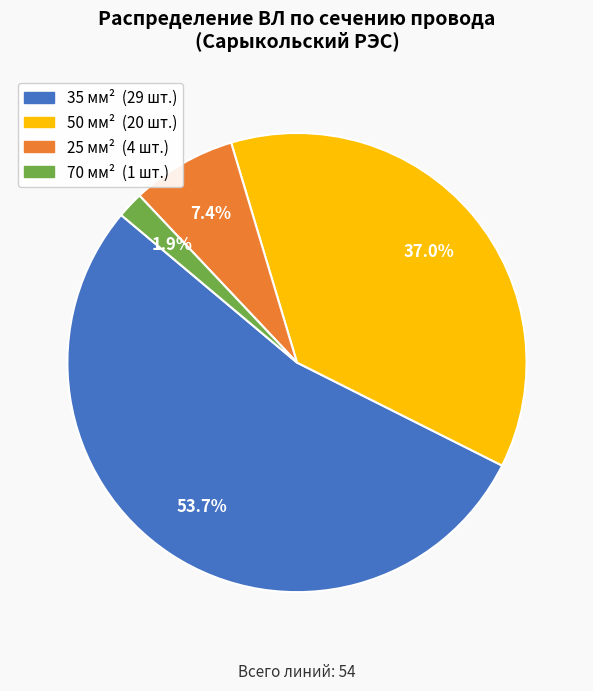

Which has a higher value, 50 or 35?

35